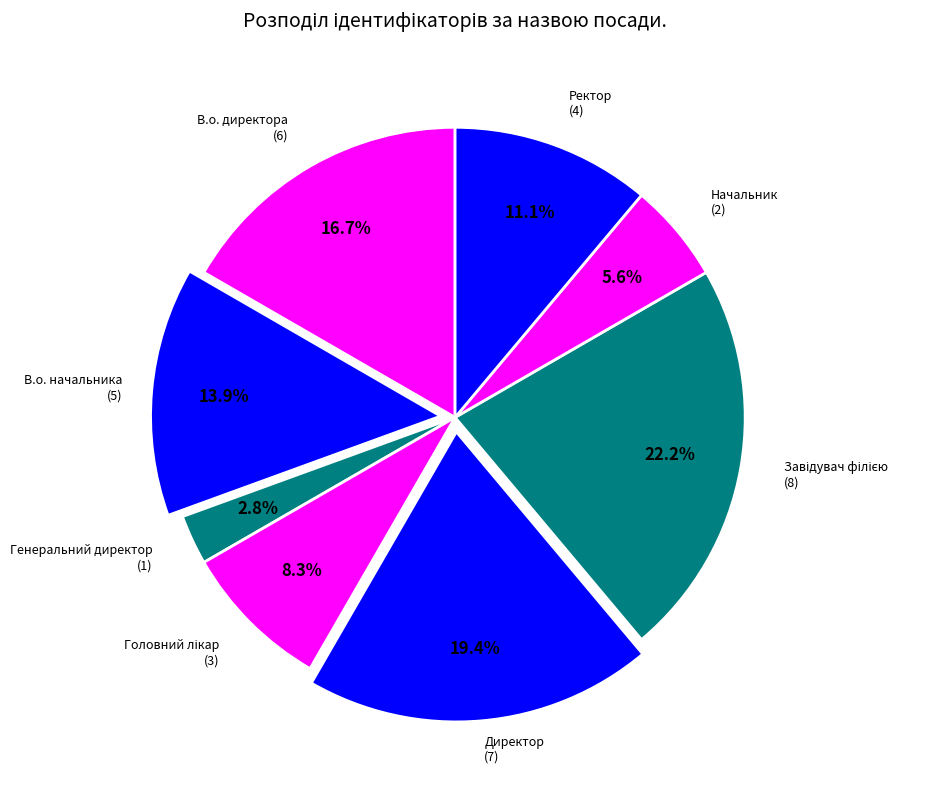

Does any single category account for the majority?

No